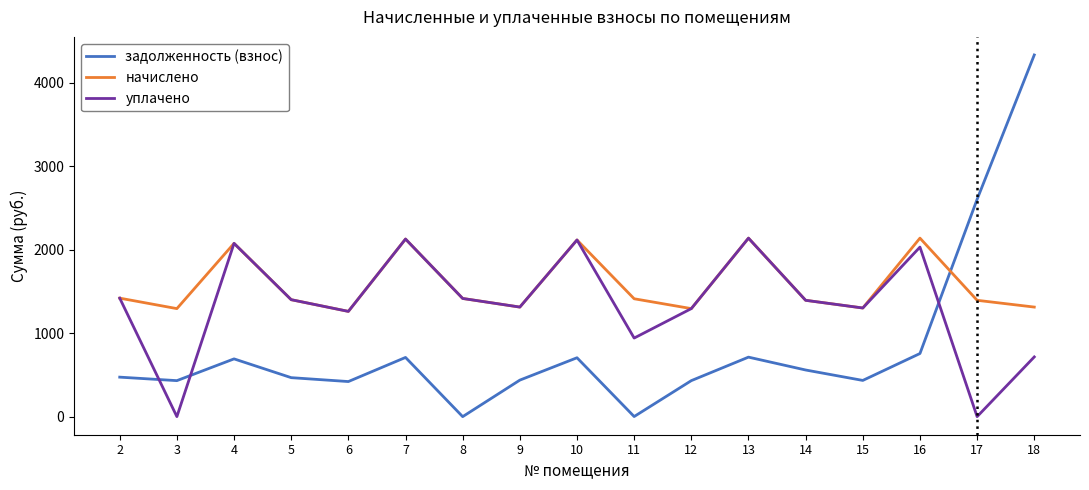

Is it true that задолженность (взнос) equals 249.2 at 9?

False